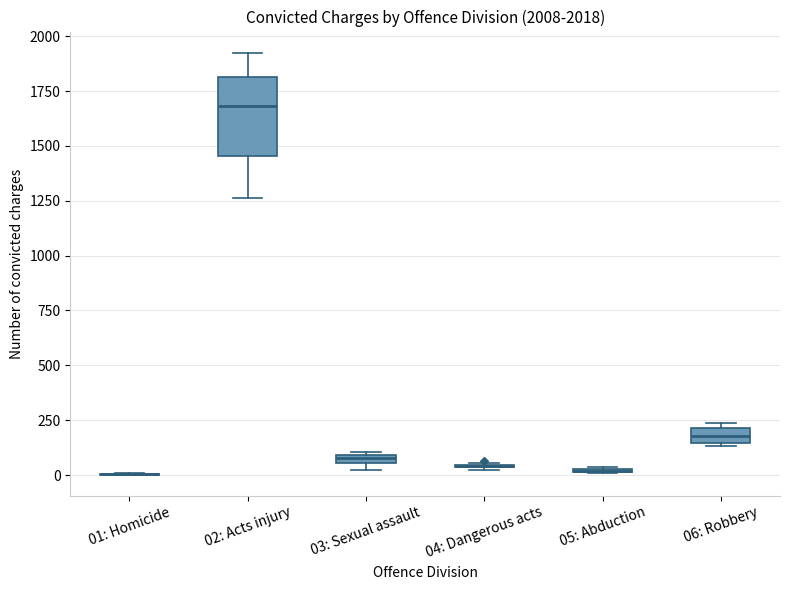

Which box is the tallest, from its lower edge to its upper edge?

02: Acts injury